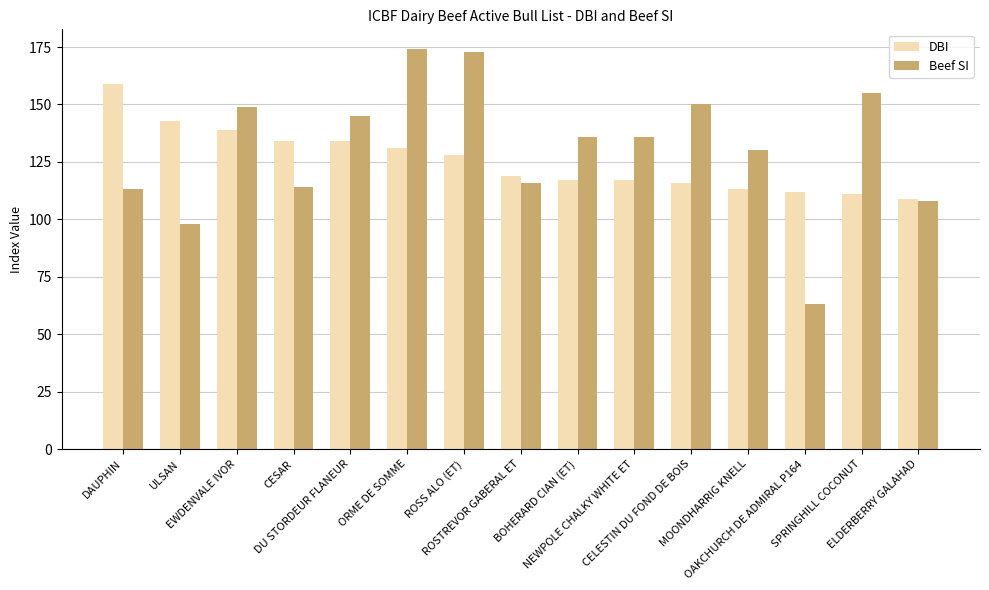

The value of DBI at CELESTIN DU FOND DE BOIS is 42. True or false?

False